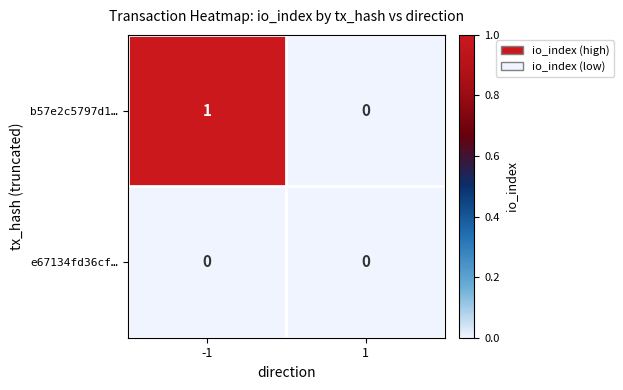

The value of e67134fd36cf… at 1 is 0. True or false?

True